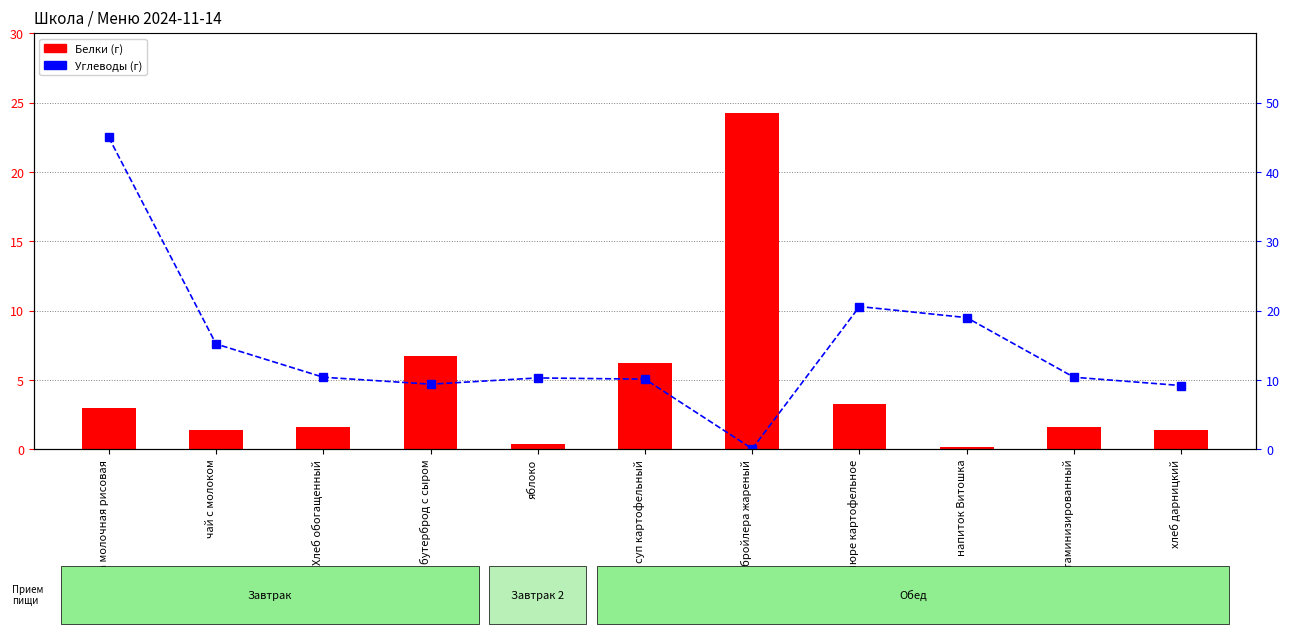

At which category is the sum across all series the highest?

Каша молочная рисовая